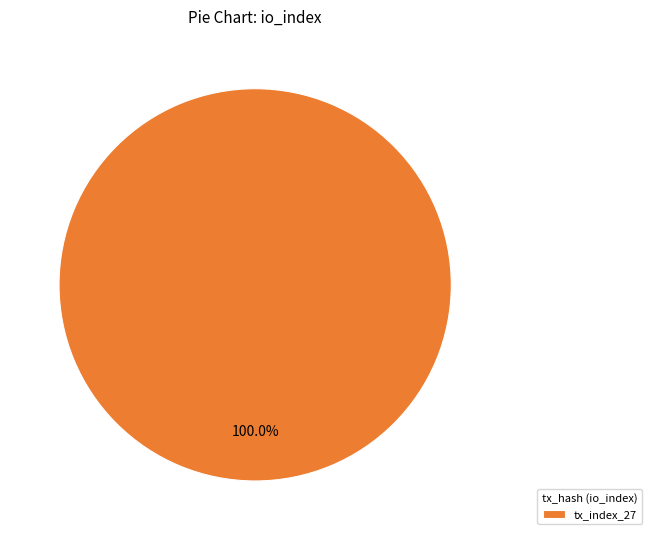

Does any single category account for the majority?

Yes